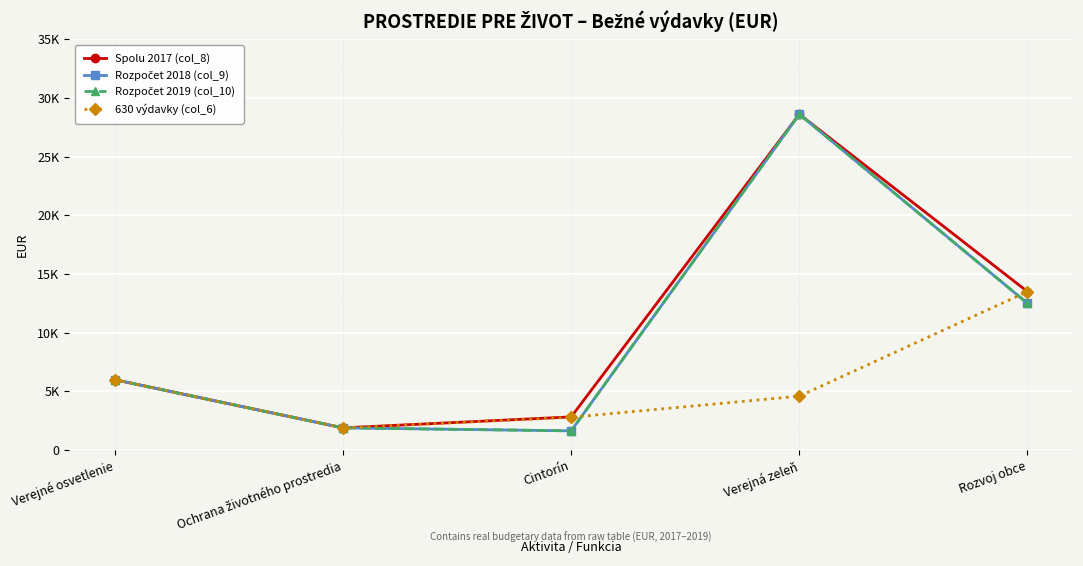

True or false: Spolu 2017 (col_8) and Rozpočet 2019 (col_10) intersect in this chart.

False